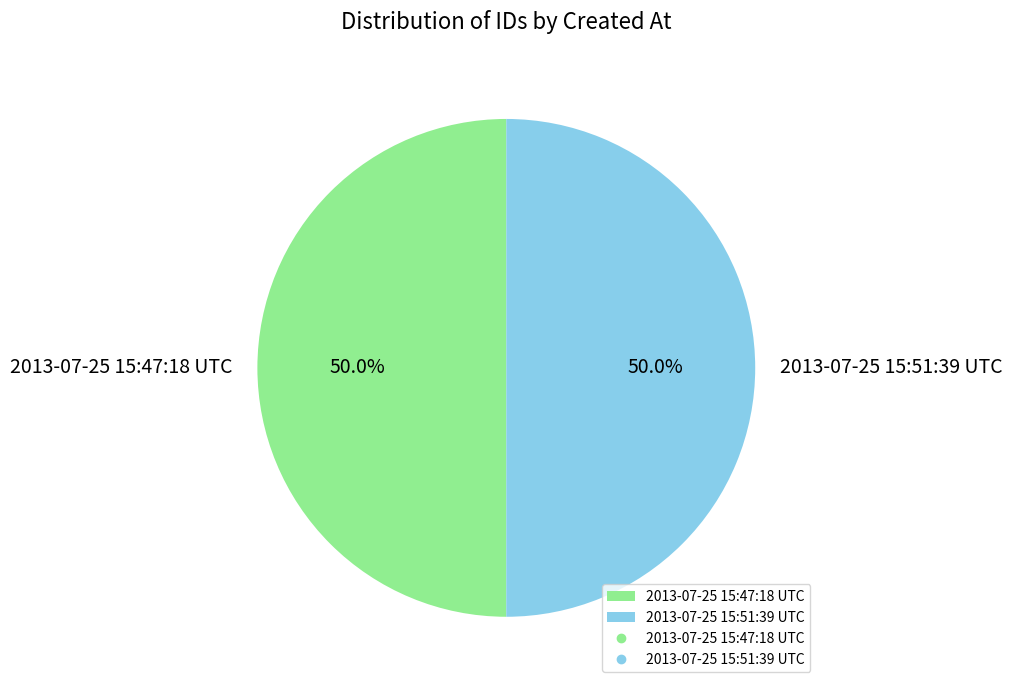

To the nearest percent, what portion does 2013-07-25 15:51:39 UTC represent?

50%